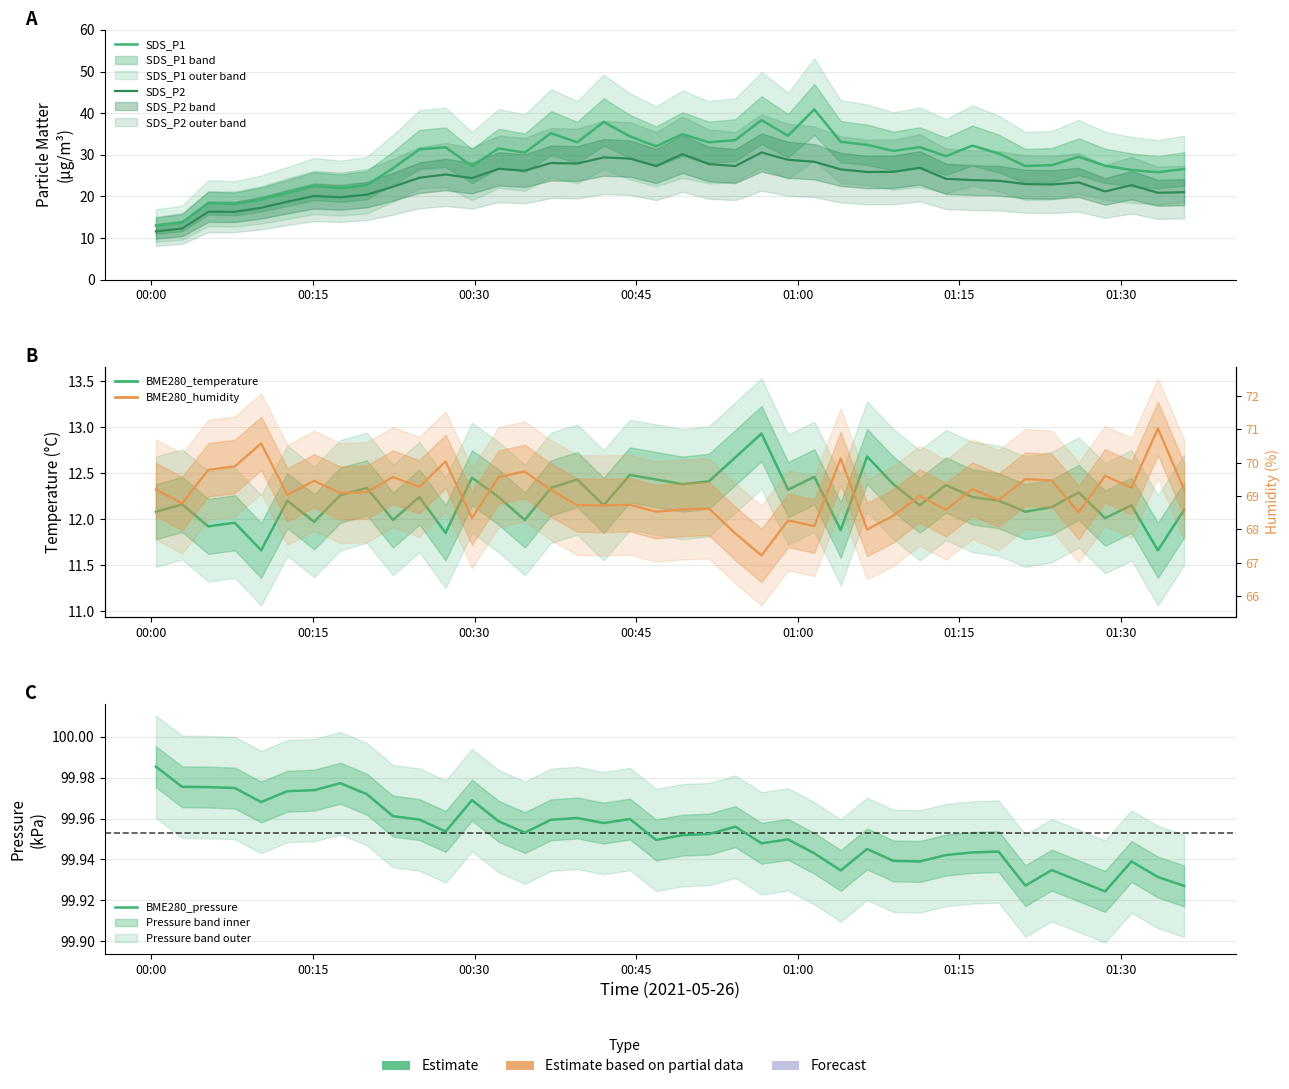

Reading left to right, list all the values displayed in this chart.

SDS_P1: 13.0	13.7	18.4	18.2	19.3	20.8	22.5	22.0	22.7	26.8	31.3	31.8	27.3	31.5	30.5	35.2	33.0	37.9	34.4	32.0	35.0	33.0	33.5	38.3	34.6	40.9	33.1	32.4	30.9	31.8	29.7	32.2	30.3	27.3	27.5	29.5	27.4	26.4	25.8	26.6
SDS_P2: 11.6	12.3	16.3	16.3	17.3	18.7	20.1	19.8	20.4	22.3	24.5	25.3	24.4	26.6	26.2	28.0	27.9	29.4	29.1	27.3	30.2	27.8	27.3	30.6	28.8	28.3	26.5	25.9	25.9	26.9	24.2	23.9	23.8	23.0	22.9	23.4	21.2	22.7	20.9	21.0
BME280_temperature: 12.1	12.2	11.9	12.0	11.7	12.2	12.0	12.3	12.3	12.0	12.2	11.8	12.4	12.2	12.0	12.3	12.4	12.2	12.5	12.4	12.4	12.4	12.7	12.9	12.3	12.5	11.9	12.7	12.4	12.2	12.4	12.2	12.2	12.1	12.1	12.3	12.0	12.2	11.7	12.1
BME280_pressure: 100.0	100.0	100.0	100.0	100.0	100.0	100.0	100.0	100.0	100.0	100.0	100.0	100.0	100.0	100.0	100.0	100.0	100.0	100.0	99.9	100.0	100.0	100.0	99.9	99.9	99.9	99.9	99.9	99.9	99.9	99.9	99.9	99.9	99.9	99.9	99.9	99.9	99.9	99.9	99.9
BME280_humidity: 69.2	68.8	69.8	69.9	70.6	69.0	69.5	69.1	69.1	69.6	69.3	70.0	68.3	69.6	69.7	69.2	68.7	68.7	68.7	68.5	68.6	68.6	67.9	67.2	68.3	68.1	70.1	68.0	68.4	69.0	68.6	69.2	68.9	69.5	69.5	68.5	69.6	69.2	71.0	69.2